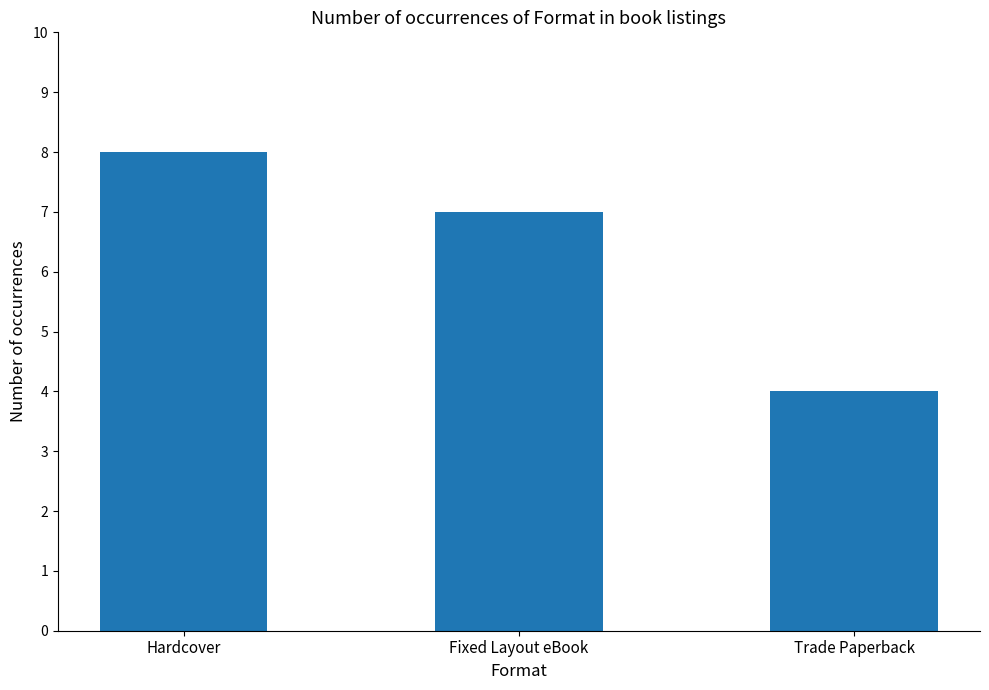

At which label does the data first exceed 7?

Hardcover